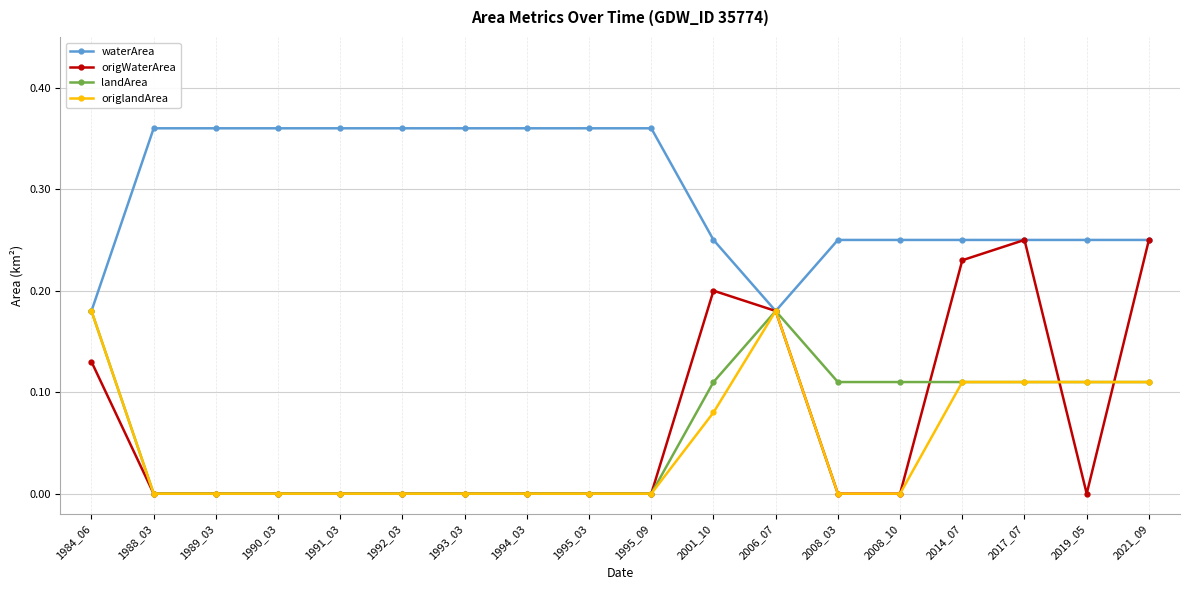

What is the sum of all landArea values?

1.1